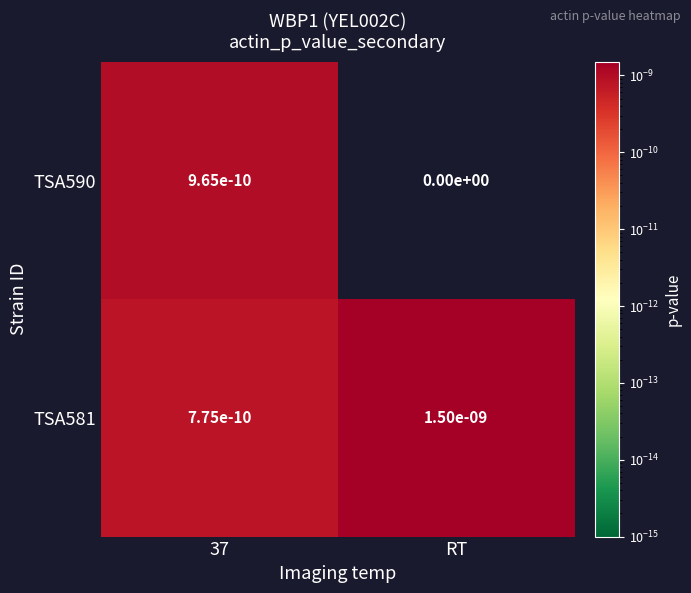

Which category has the highest value across all series?

RT